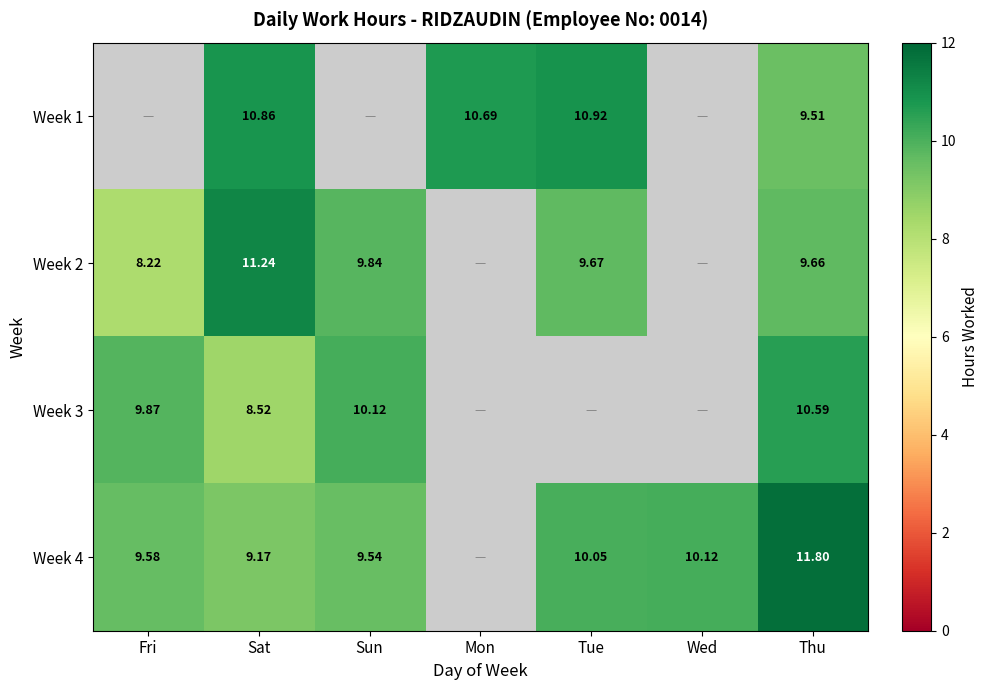

Which category has the highest value in the Week 3 series?

Thu